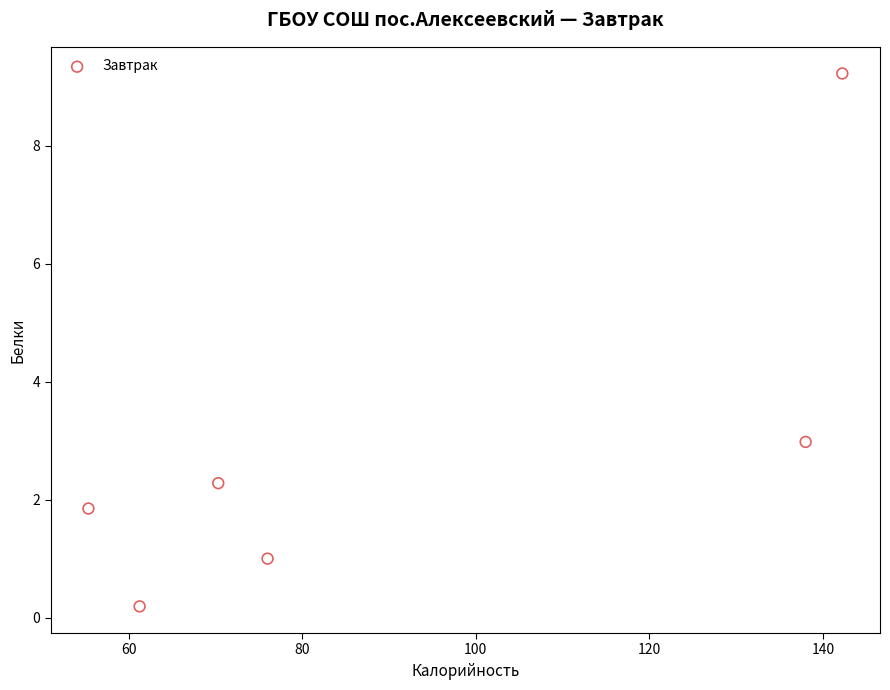

What is the average Y value?

2.9